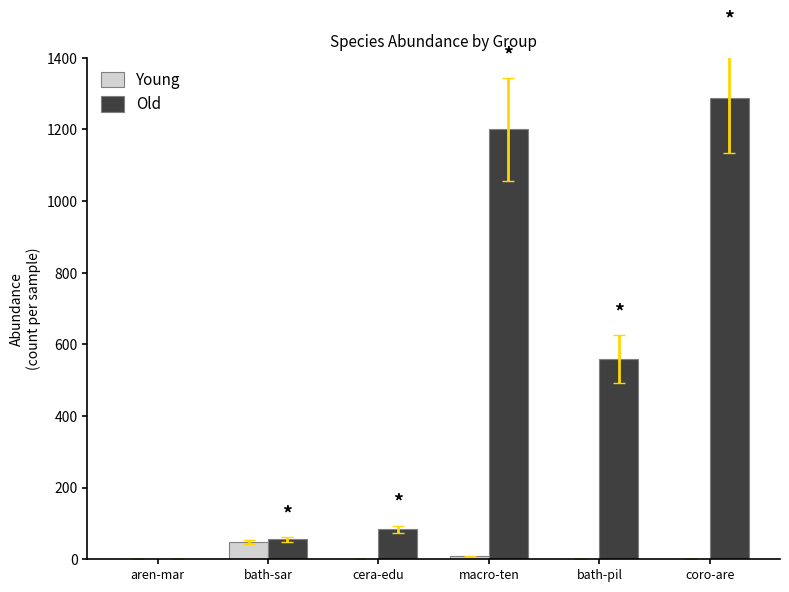

What are all the series names shown in the legend?

Young, Old